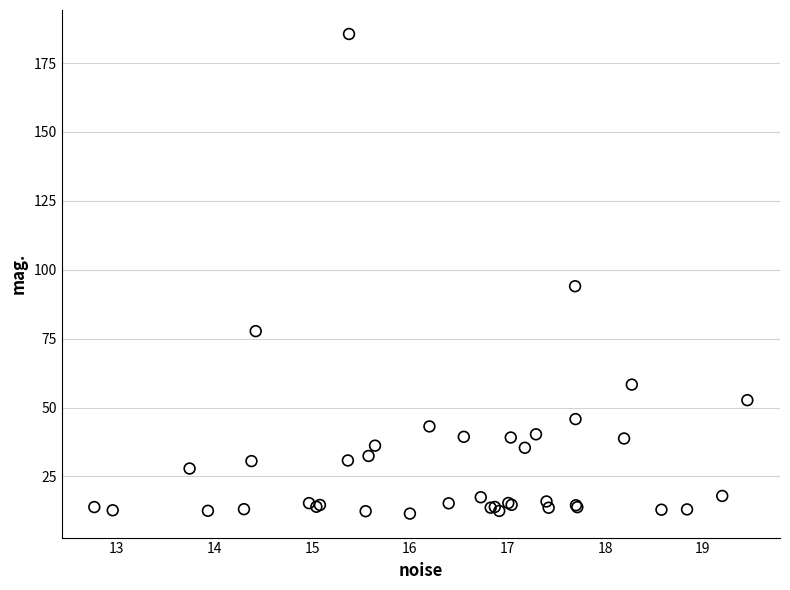

What Y value in the scatter plot is closest to 98?

94.0